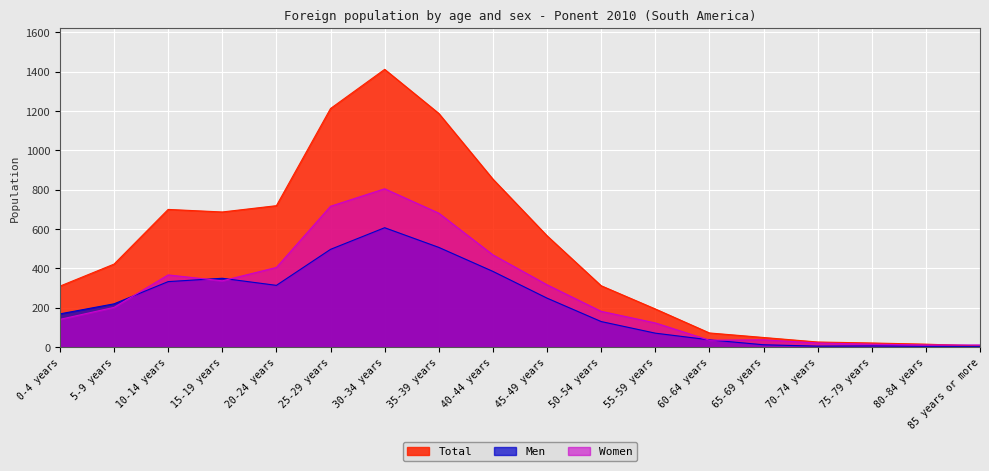

Reading left to right, what are all the values shown in this chart?

Men: 0-4 years=169	5-9 years=220	10-14 years=333	15-19 years=350	20-24 years=314	25-29 years=497	30-34 years=607	35-39 years=507	40-44 years=385	45-49 years=249	50-54 years=130	55-59 years=71	60-64 years=37	65-69 years=12	70-74 years=5	75-79 years=6	80-84 years=4	85 years or more=4
Women: 0-4 years=141	5-9 years=202	10-14 years=367	15-19 years=337	20-24 years=405	25-29 years=716	30-34 years=805	35-39 years=681	40-44 years=469	45-49 years=317	50-54 years=182	55-59 years=123	60-64 years=35	65-69 years=37	70-74 years=21	75-79 years=15	80-84 years=11	85 years or more=11
Total: 0-4 years=310	5-9 years=422	10-14 years=700	15-19 years=687	20-24 years=719	25-29 years=1213	30-34 years=1412	35-39 years=1188	40-44 years=854	45-49 years=566	50-54 years=312	55-59 years=194	60-64 years=72	65-69 years=49	70-74 years=26	75-79 years=21	80-84 years=15	85 years or more=6